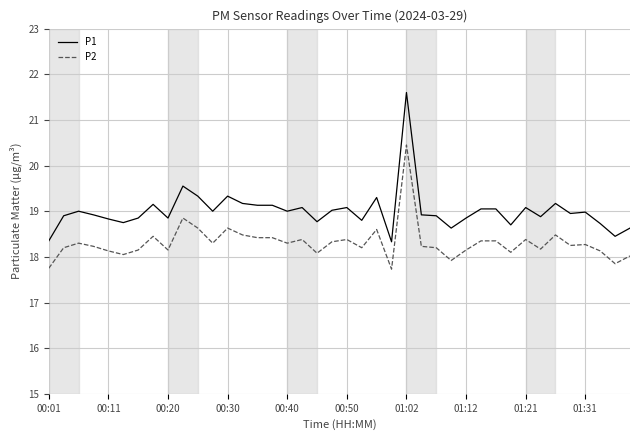

List the series in order of their peak value, lowest first.

P2, P1